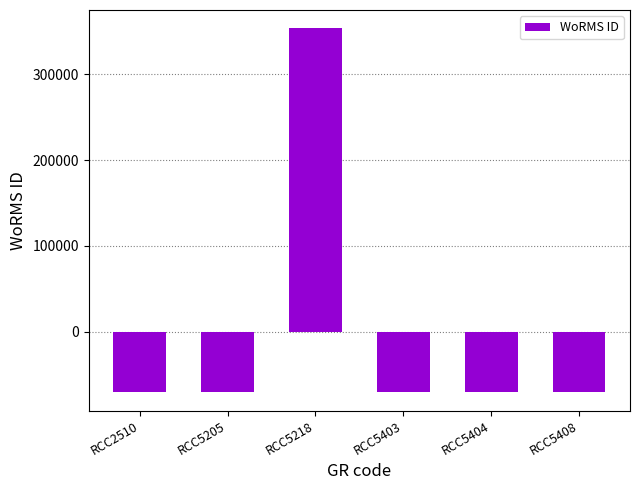

Does the chart contain any negative values?

Yes